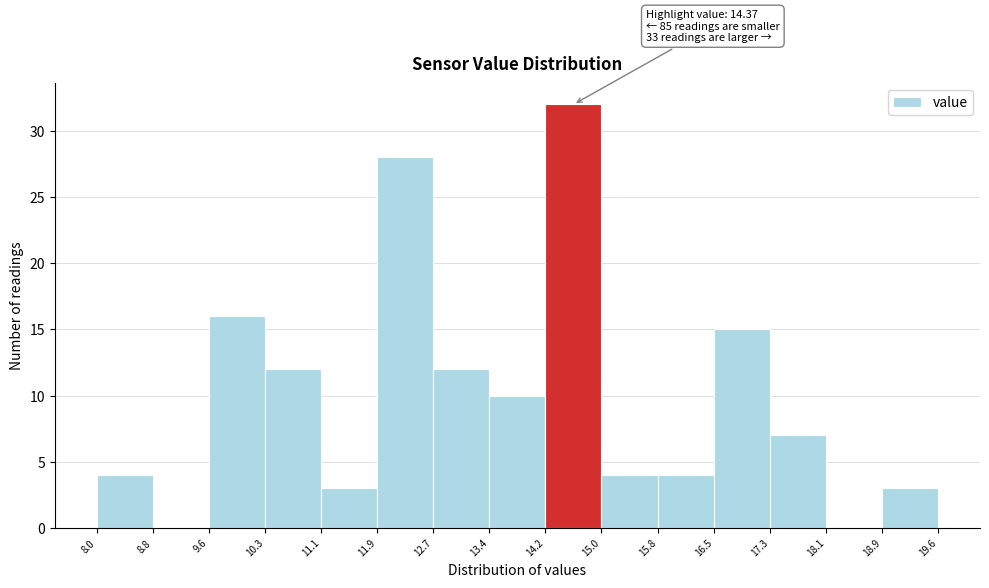

Over which range of the x-axis is the bar tallest?

14.2 to 15.0